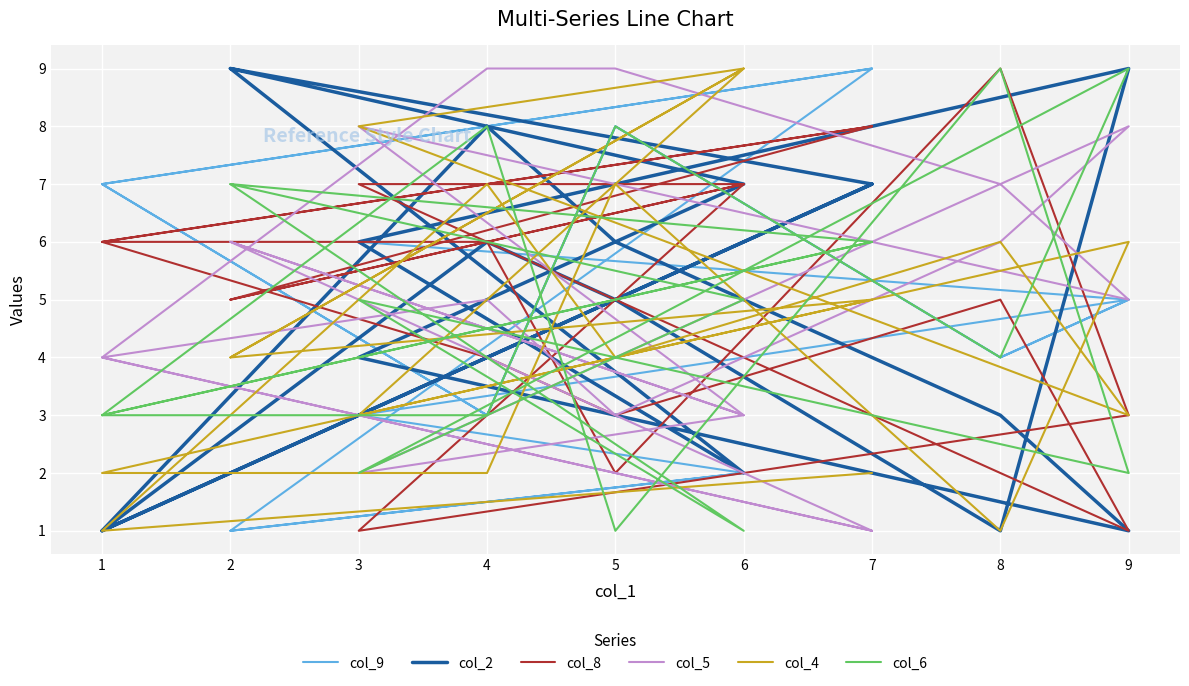

What are all the series names shown in the legend?

col_9, col_2, col_8, col_5, col_4, col_6